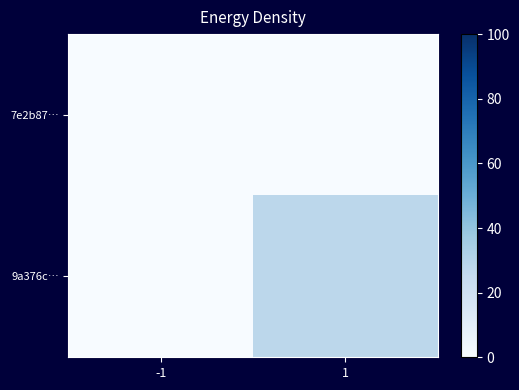

Reading left to right, list all the values displayed in this chart.

7e2b87…: -1=0	1=0
9a376c…: -1=0	1=28